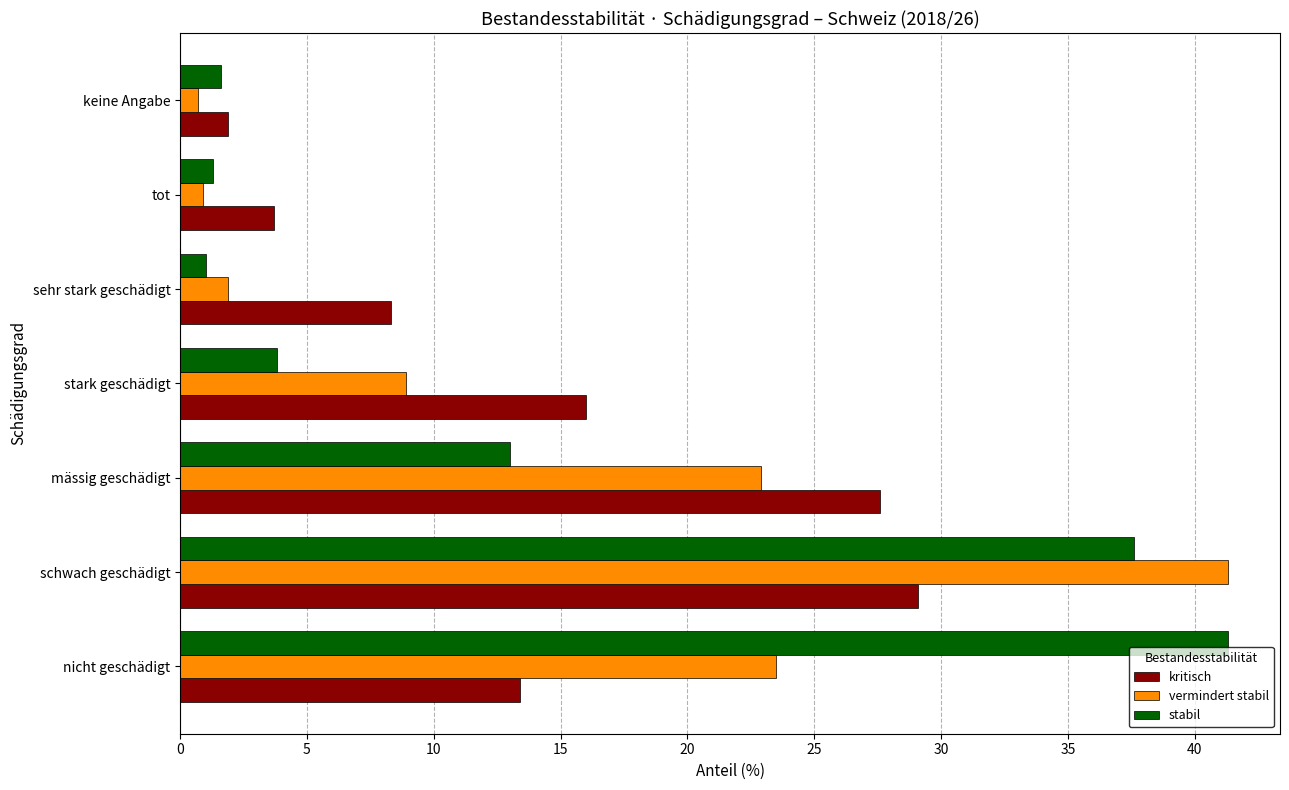

What is the total value across all series at schwach geschädigt?

108.0